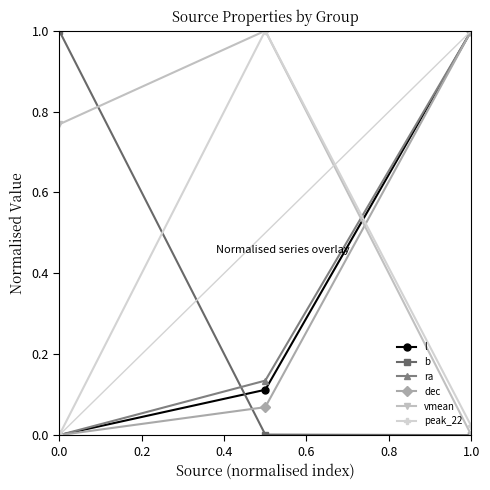

Which series has the largest total across all categories?

vmean